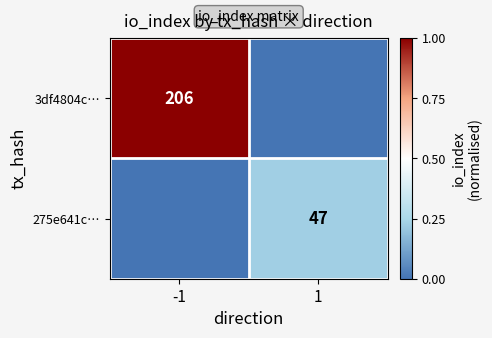

At which category does the chart reach its minimum across all series?

1